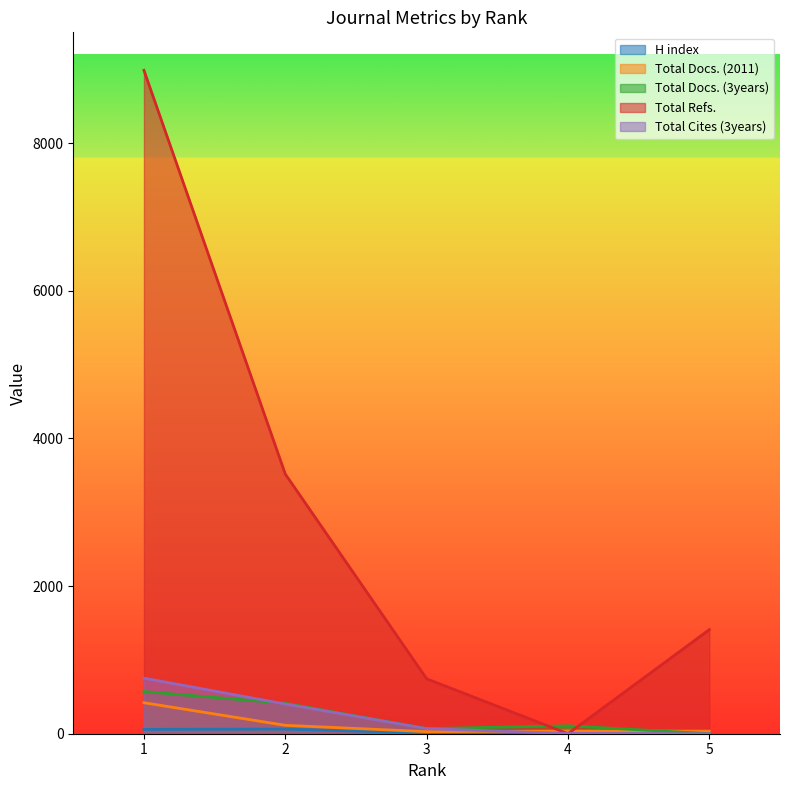

List the labels in order of Total Refs. value, smallest first.

4, 3, 5, 2, 1